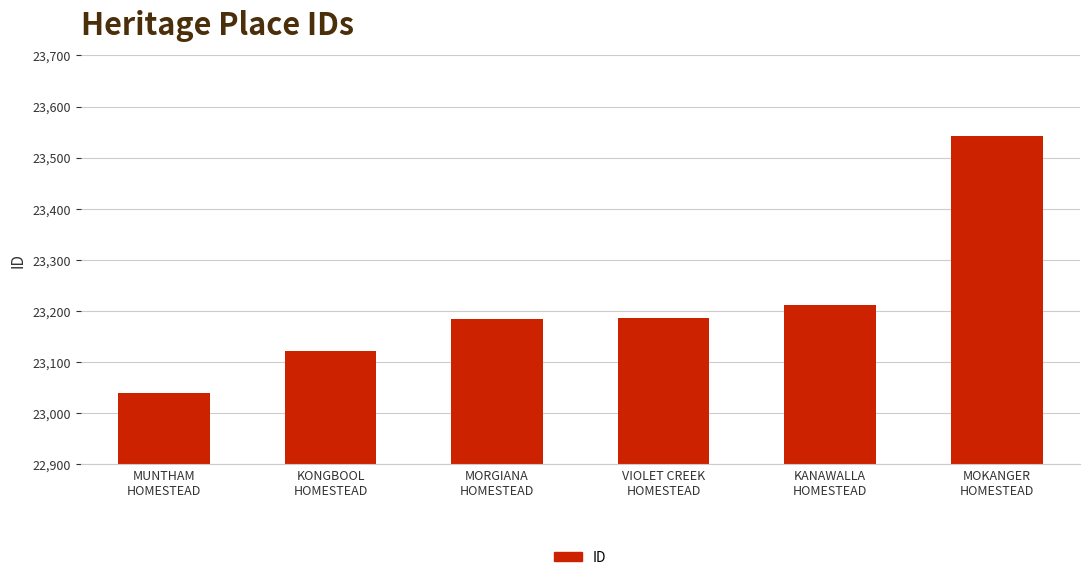

Approximately how many times larger is the value at KONGBOOL
HOMESTEAD compared to MUNTHAM
HOMESTEAD?

1.0